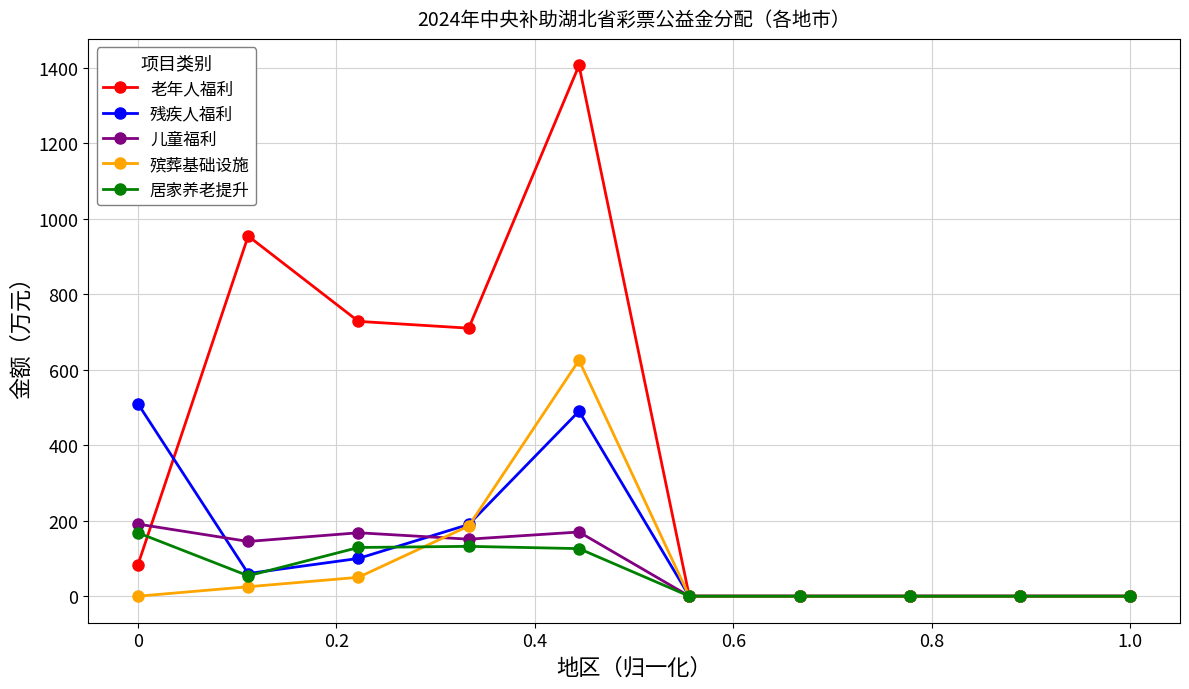

What is the highest value of the 残疾人福利 series?

510